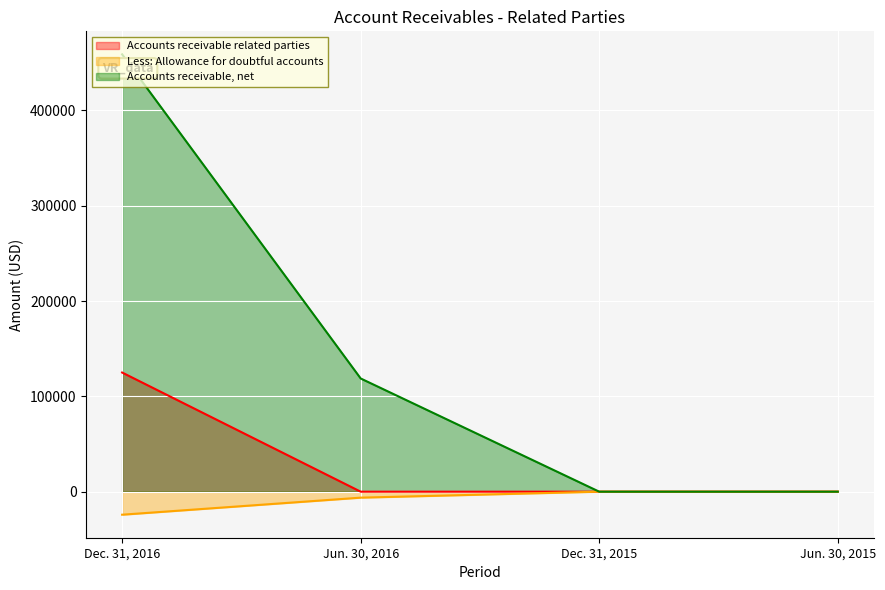

Count the Accounts receivable, net values in the range 0 to 458755.

4